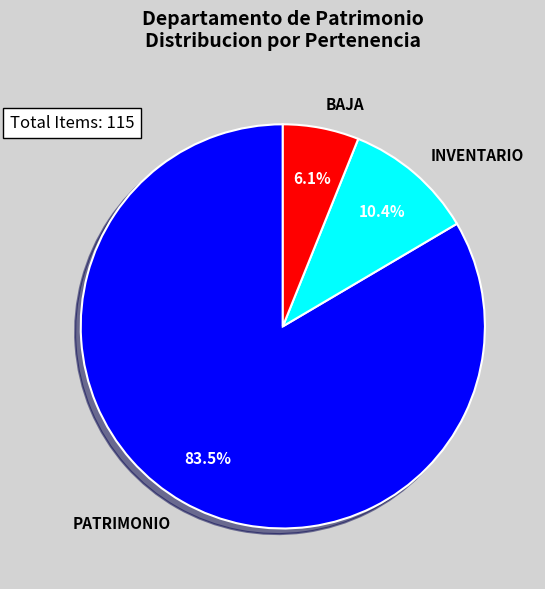

Count the number of slices in the pie.

3